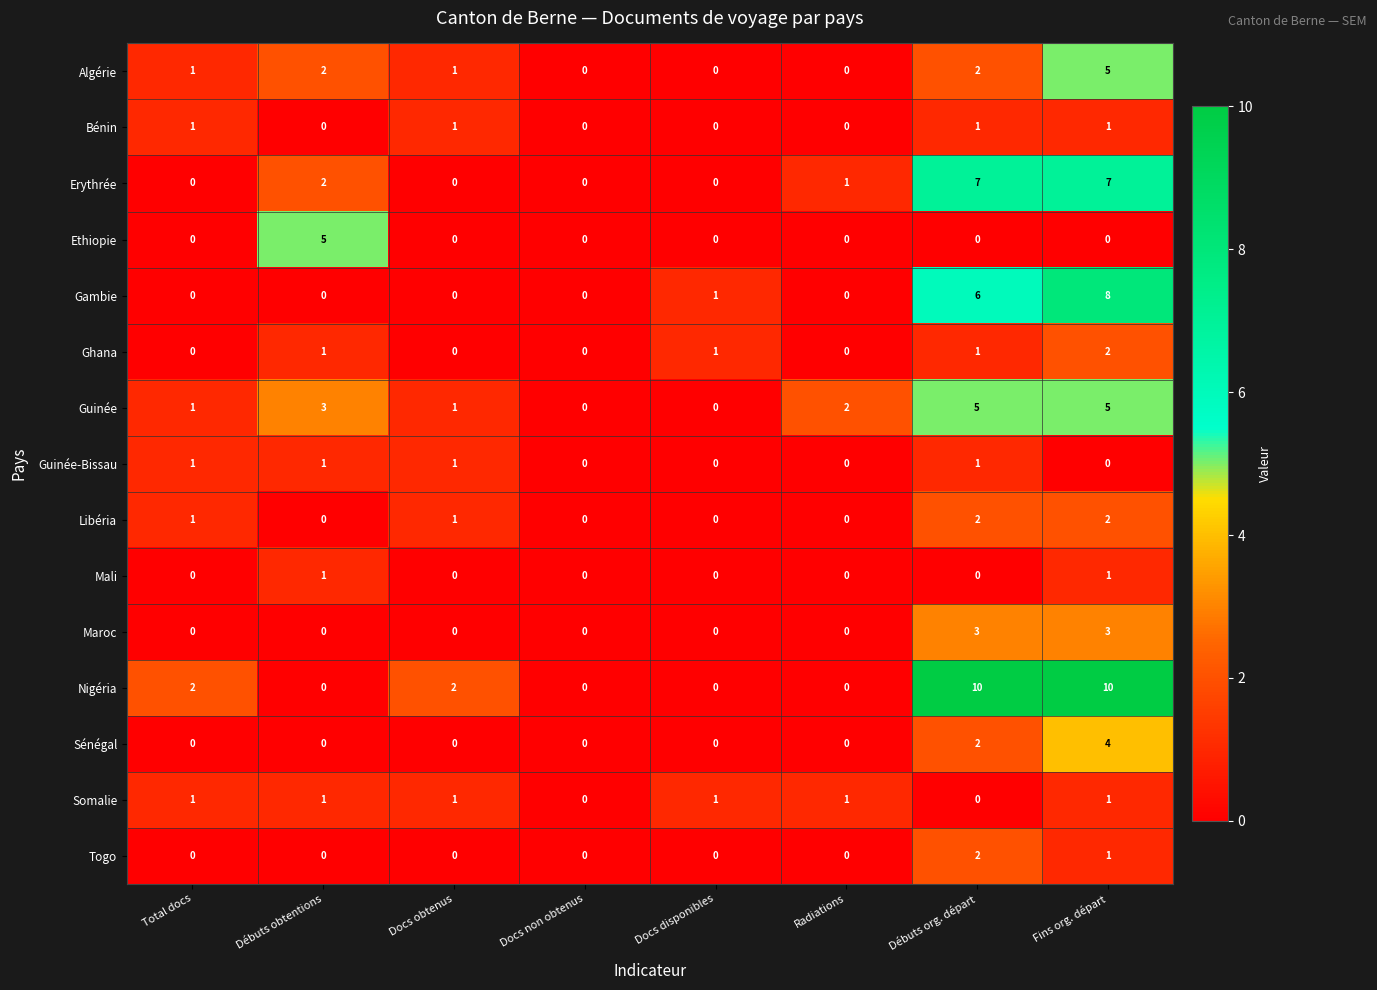

What is the sum of all Algérie values?

11